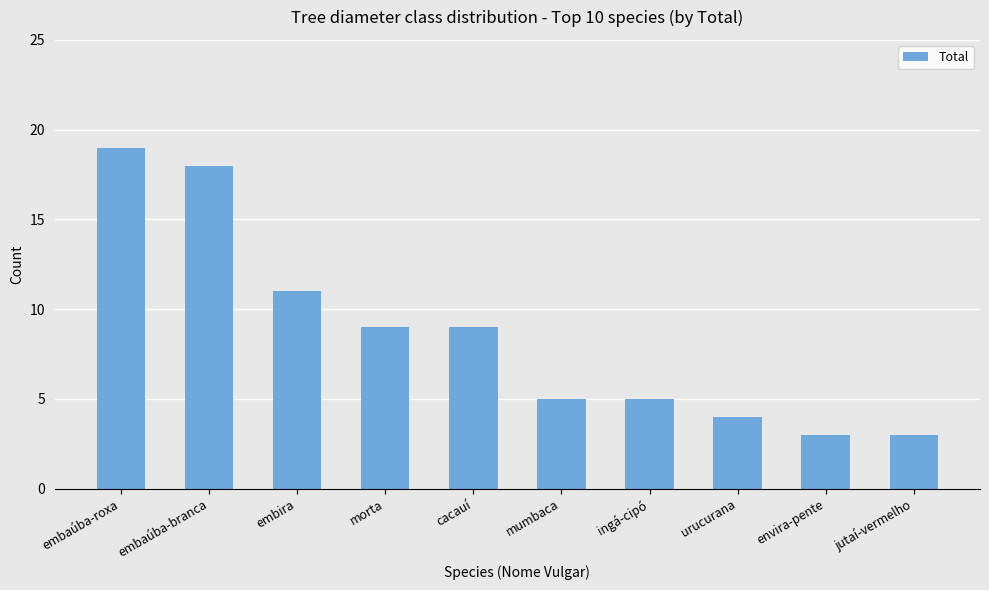

Which category has the highest value across all series?

embaúba-roxa